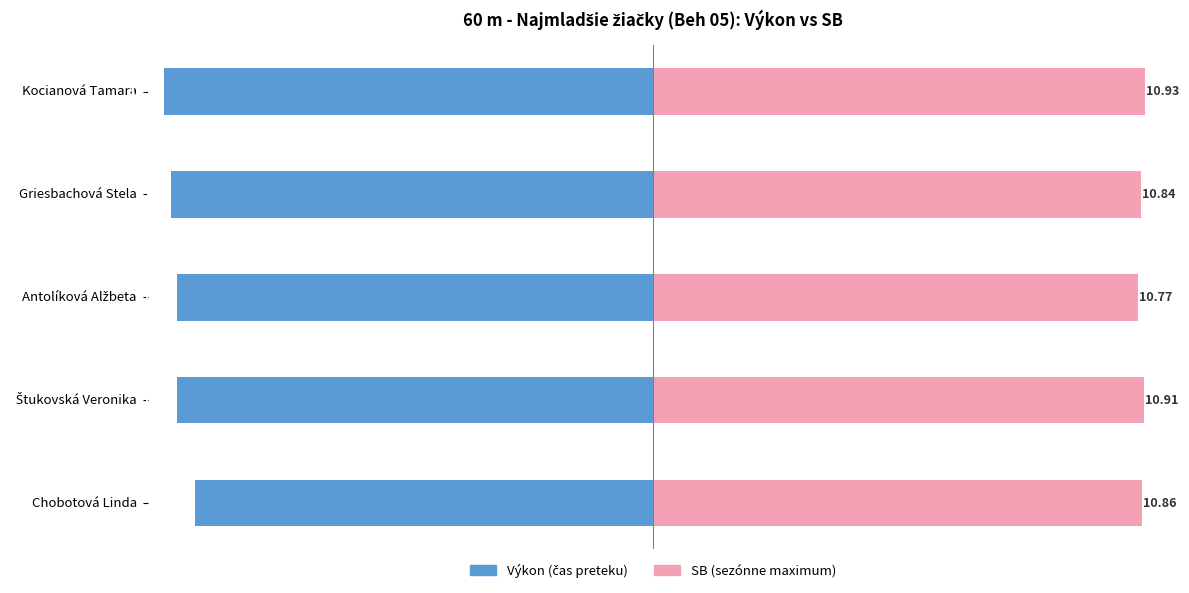

Which series has the largest range (max minus min)?

Výkon